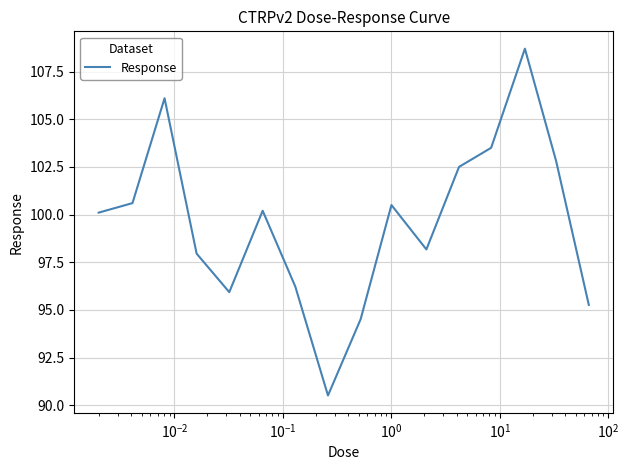

What is the smallest value displayed?

90.5